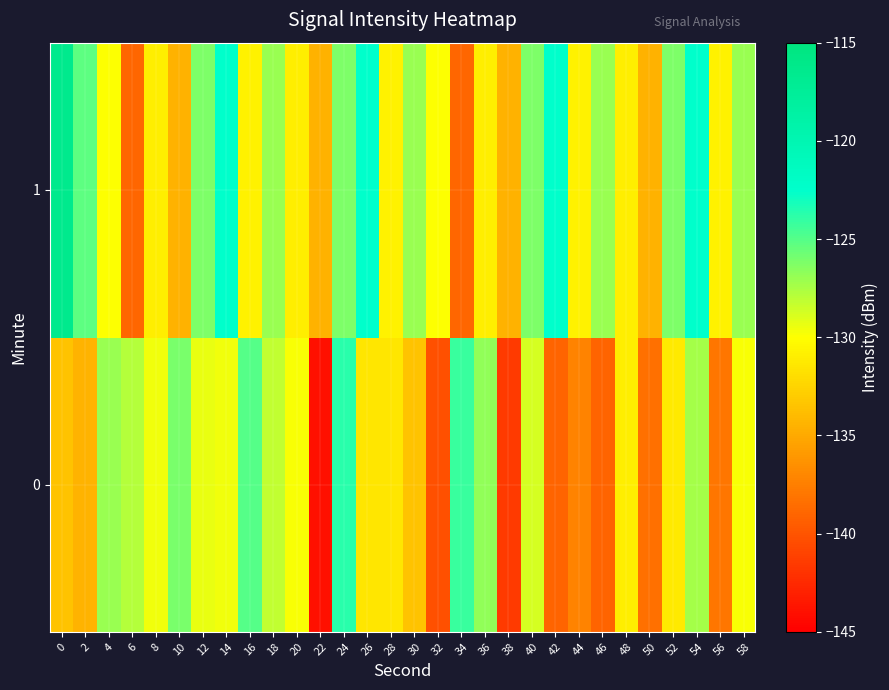

Reading right to left, what are all the values shown in this chart?

0: 58=-129.8	56=-138.0	54=-127.3	52=-131.2	50=-138.4	48=-131.0	46=-139.1	44=-137.3	42=-139.1	40=-128.8	38=-141.6	36=-126.8	34=-124.1	32=-140.3	30=-133.5	28=-131.5	26=-131.5	24=-123.7	22=-144.0	20=-129.9	18=-128.2	16=-125.0	14=-129.6	12=-129.3	10=-126.0	8=-129.5	6=-127.9	4=-127.0	2=-134.4	0=-133.5
1: 58=-127.0	56=-130.8	54=-122.6	52=-126.2	50=-134.5	48=-131.0	46=-127.0	44=-130.8	42=-122.6	40=-126.2	38=-134.5	36=-131.0	34=-138.9	32=-130.0	30=-127.0	28=-130.8	26=-122.6	24=-126.2	22=-134.5	20=-131.0	18=-127.0	16=-130.8	14=-122.6	12=-126.2	10=-134.5	8=-131.0	6=-138.9	4=-130.0	2=-125.2	0=-116.4